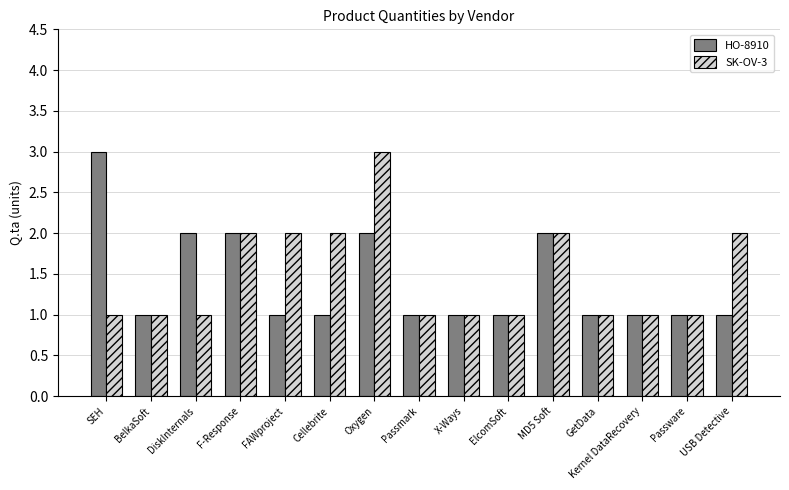

What is the greatest value displayed?

3